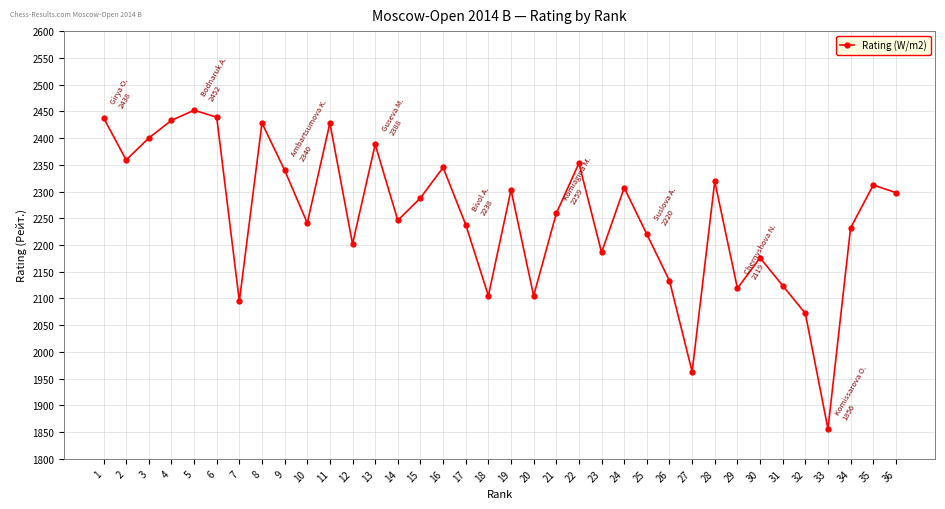

What is the change in value from 8 to 19?

-125